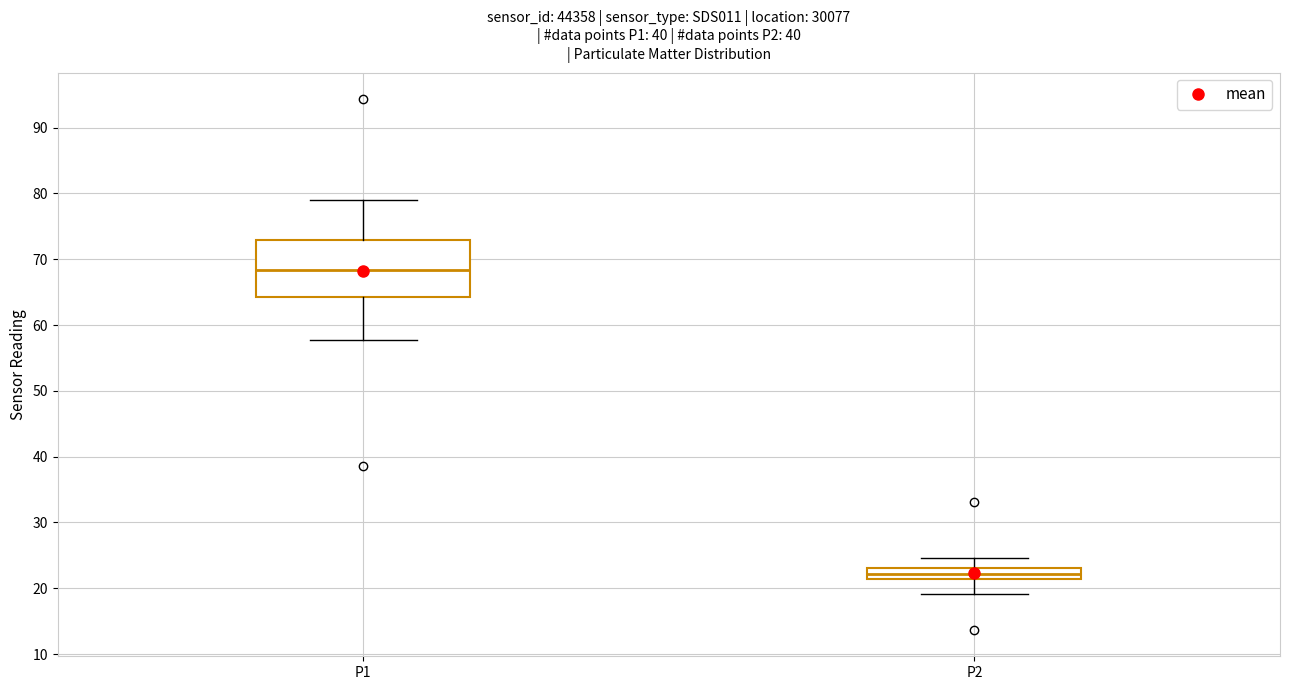

Where does the upper whisker of the box for P1 end on the y-axis? The values are not printed on the chart, so give them approximately, as read against the axis.

79